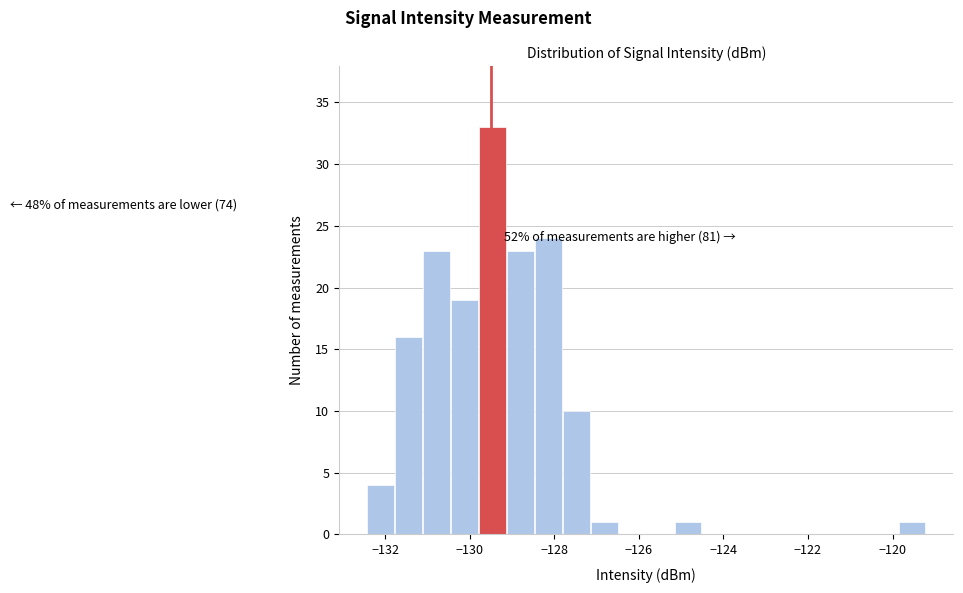

Around what value on the x-axis is the tallest bar? Give the approximate position of its centre, as read against the axis.

-129.4